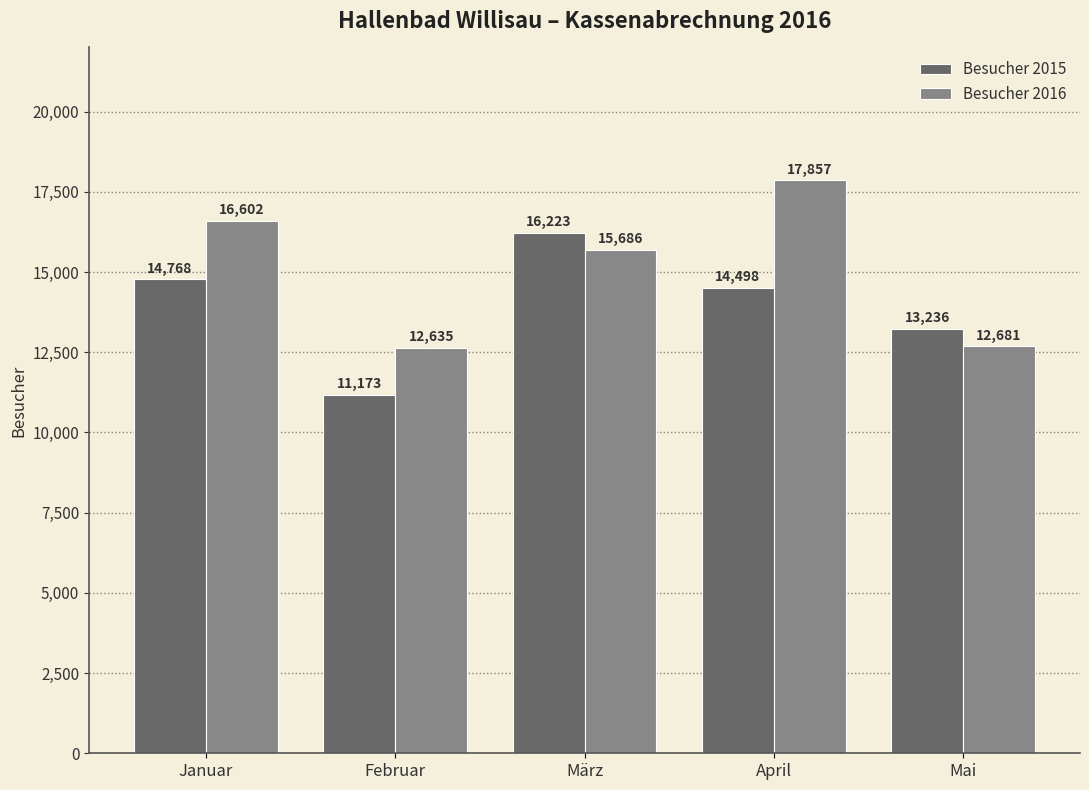

The Besucher 2015 series shows 13236 at Mai. True or false?

True